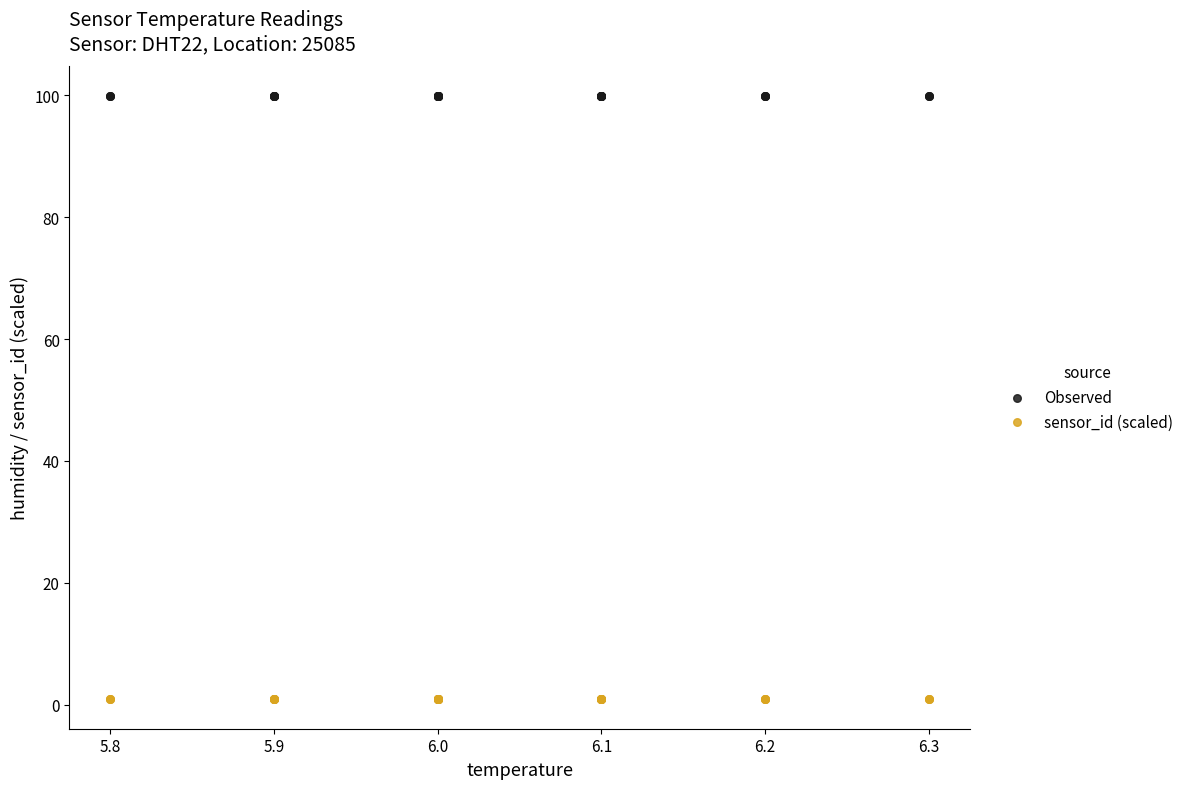

What are all the series names shown in the legend?

Observed, sensor_id (scaled)